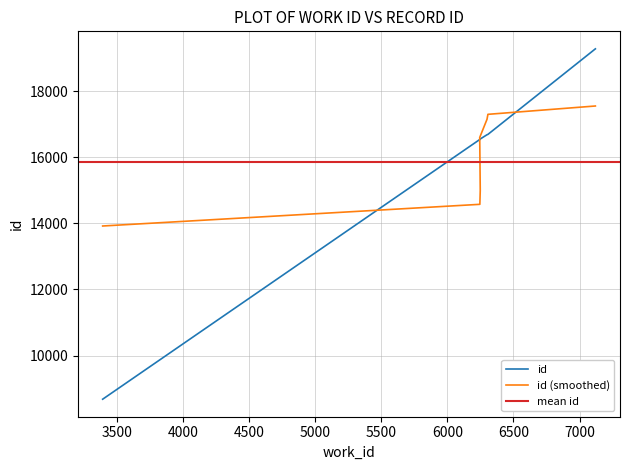

Reading left to right, list all the values displayed in this chart.

8677	16545	16548	16549	16687	16698	19289